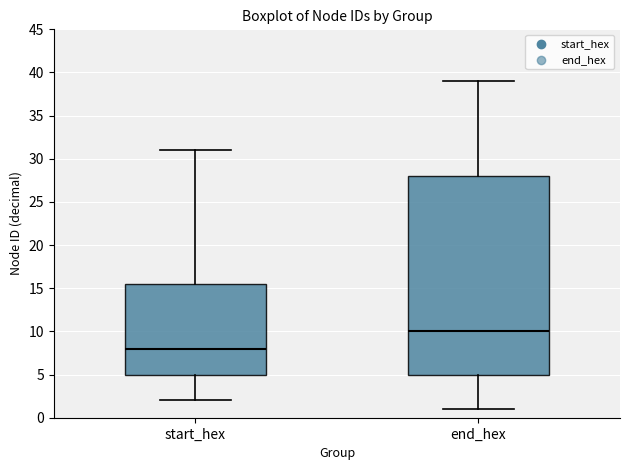

Where does the median line of the box for start_hex sit on the y-axis? The values are not printed on the chart, so give them approximately, as read against the axis.

8.0